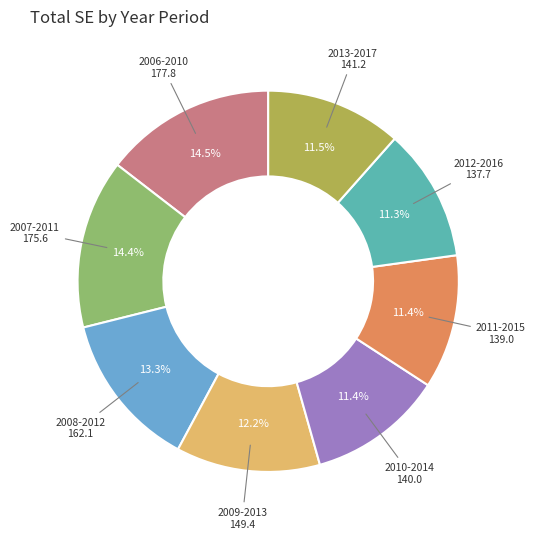

Is there any slice that represents more than half of the pie?

No